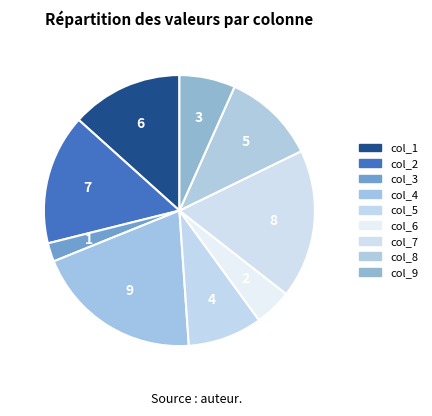

The col_7 slice represents 12% of the pie. True or false?

False